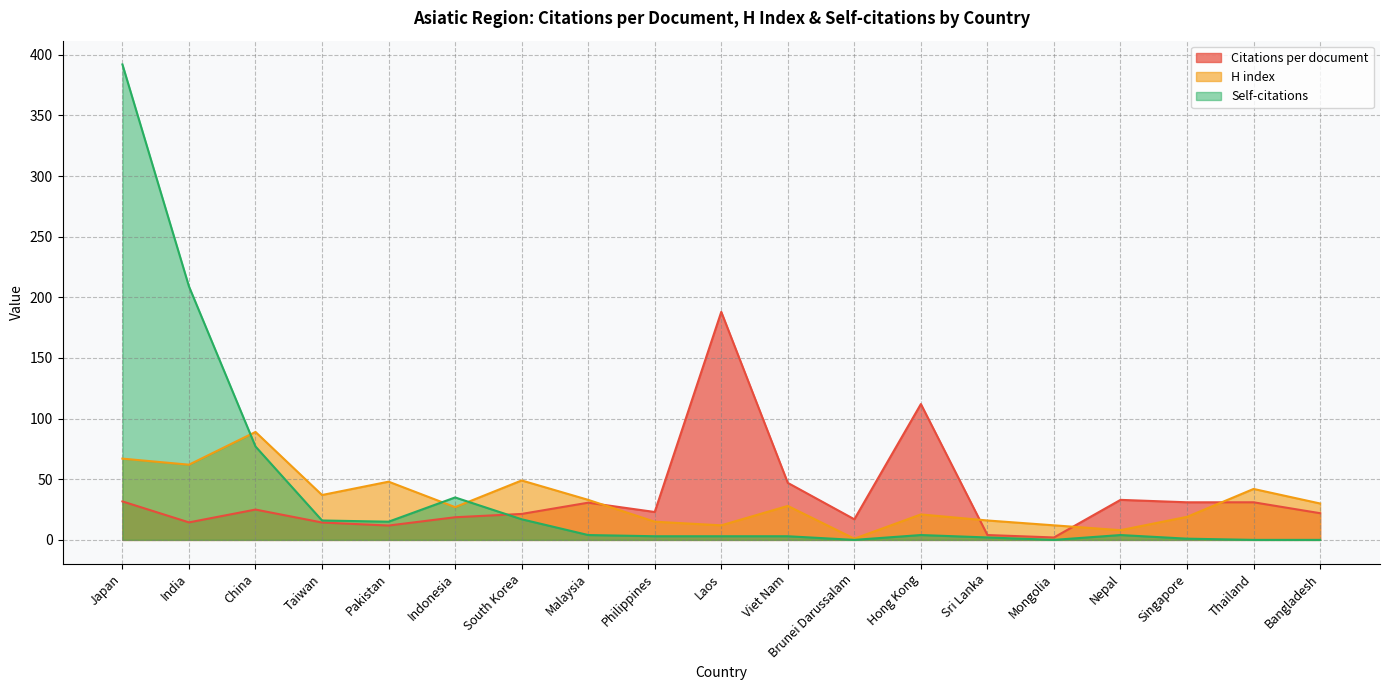

What is the difference between the second highest and second lowest values in the H index series?

59.0